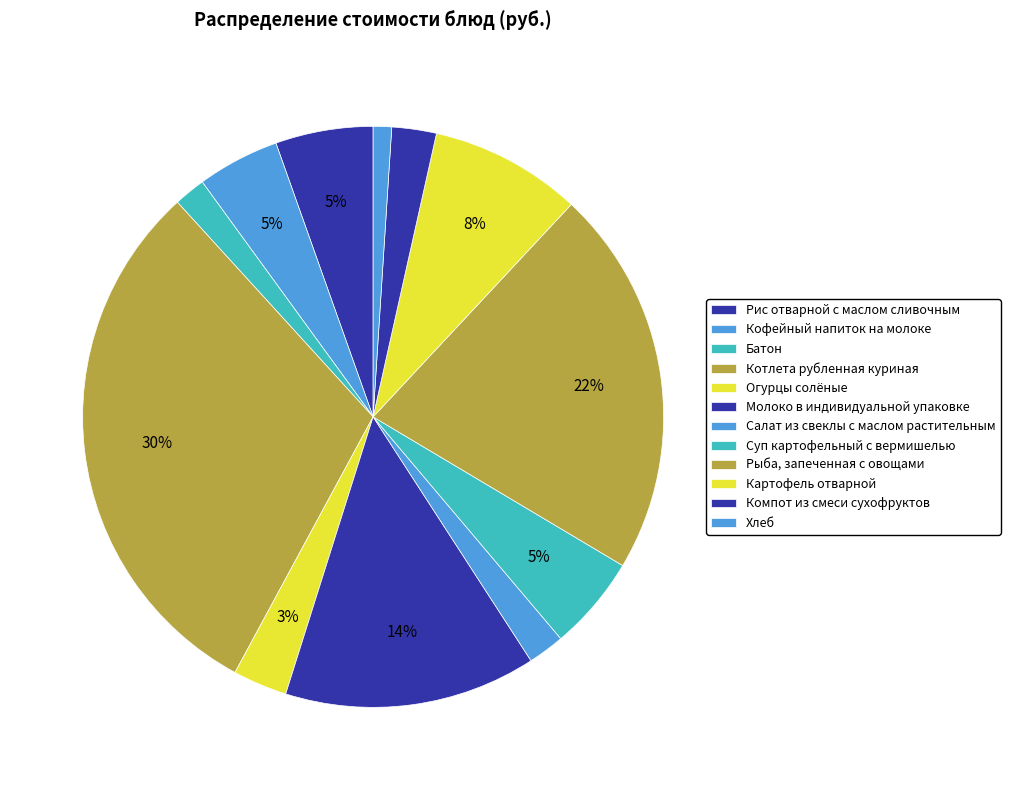

How many segments does this pie chart have?

12